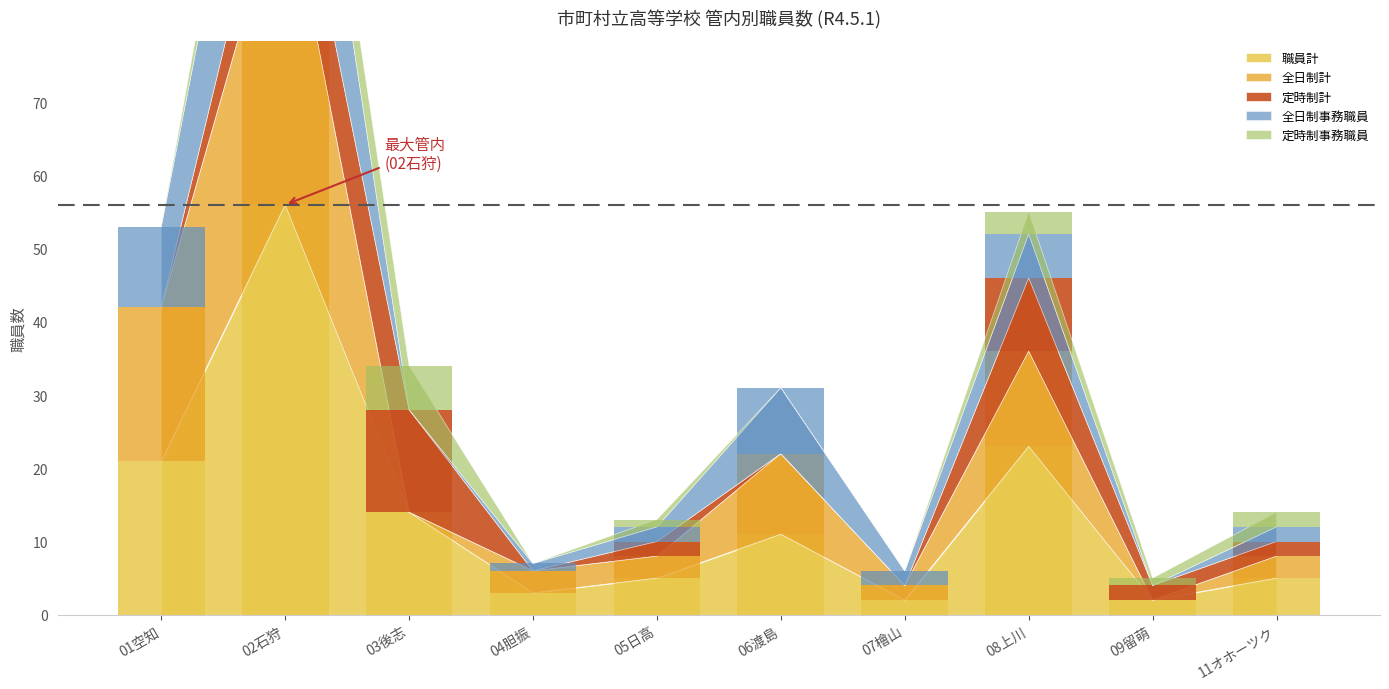

Rank the series by their average value, from lowest to highest.

定時制事務職員, 定時制計, 全日制事務職員, 全日制計, 職員計